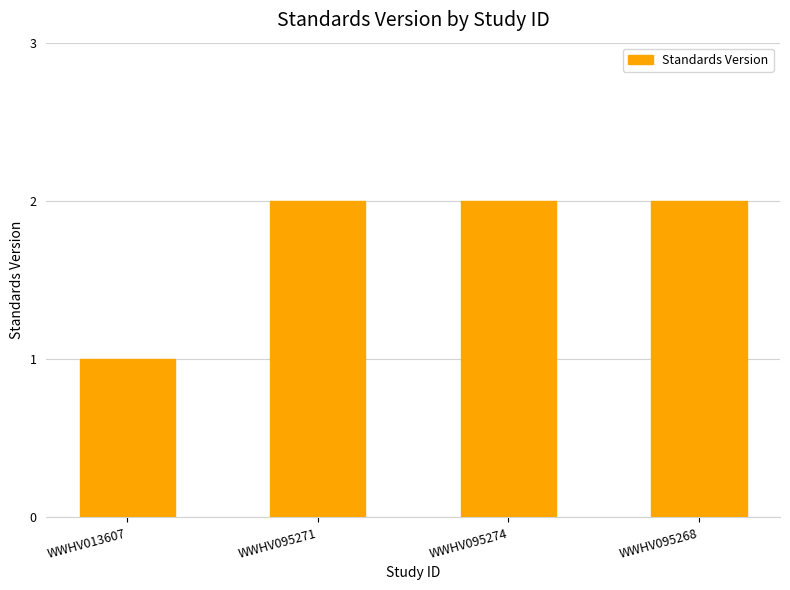

The chart shows a value of 1 at WWHV095274. True or false?

False